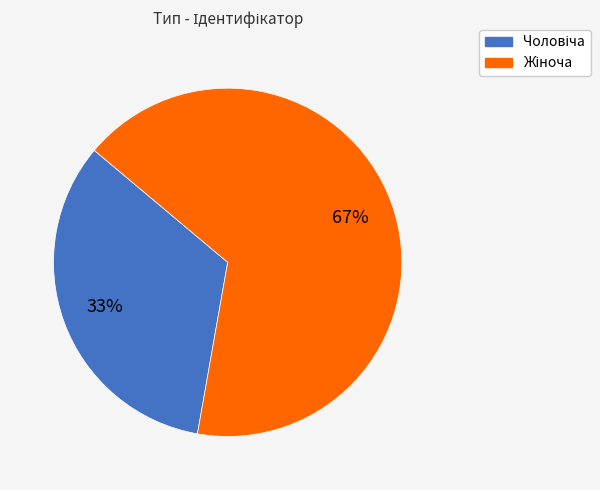

To the nearest percent, what is the average slice percentage?

50%